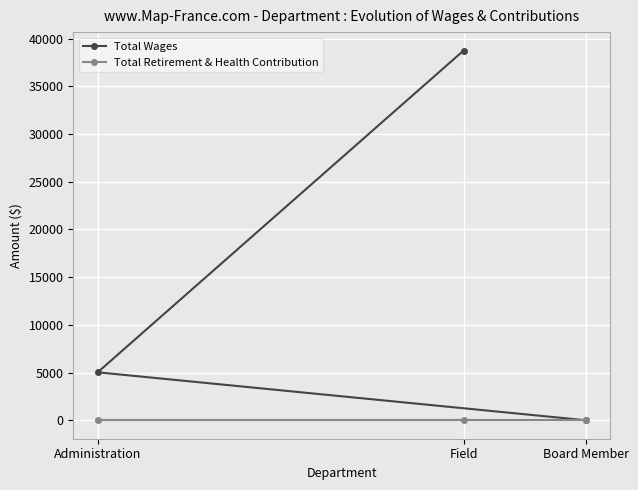

Between Field and Board Member, which series saw the biggest shift?

Total Wages